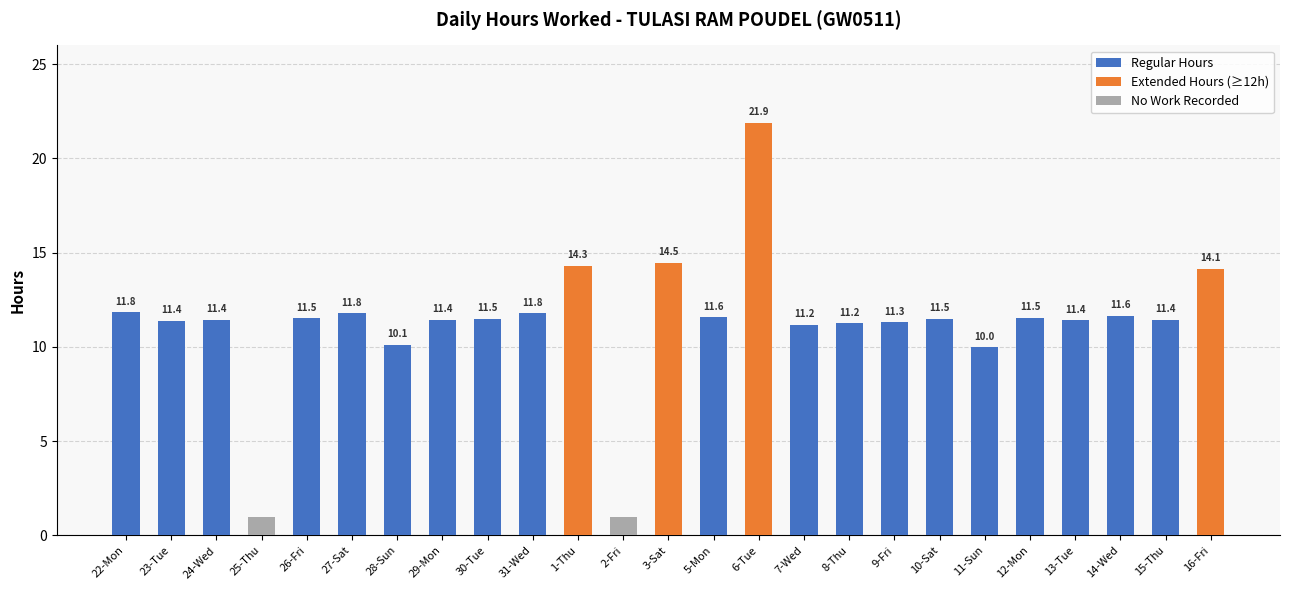

Where does the data first go above 11?

22-Mon